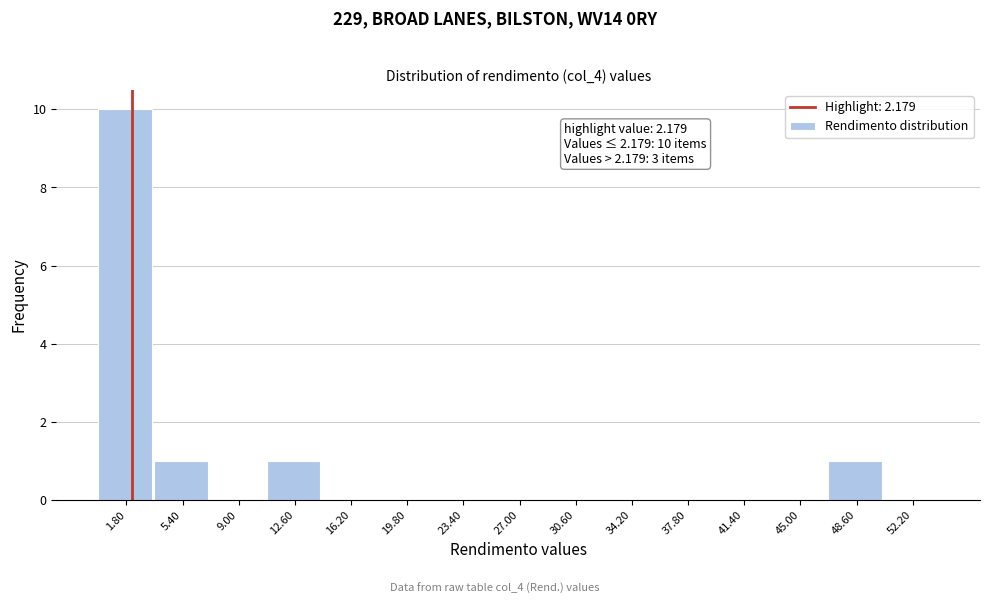

Which range on the x-axis has the tallest bar?

0.0 to 3.6